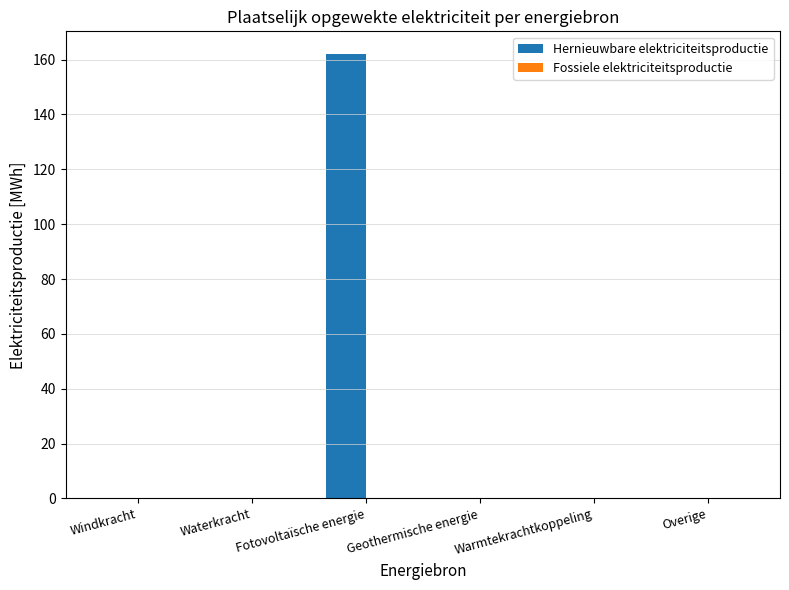

Is it true that the value at Overige is 0.0?

True